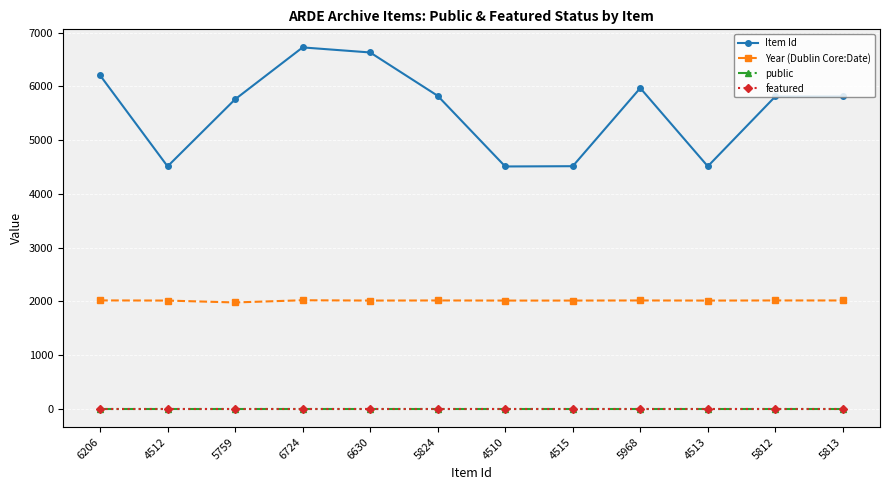

Between 4512 and 5824, which series saw the biggest shift?

Item Id